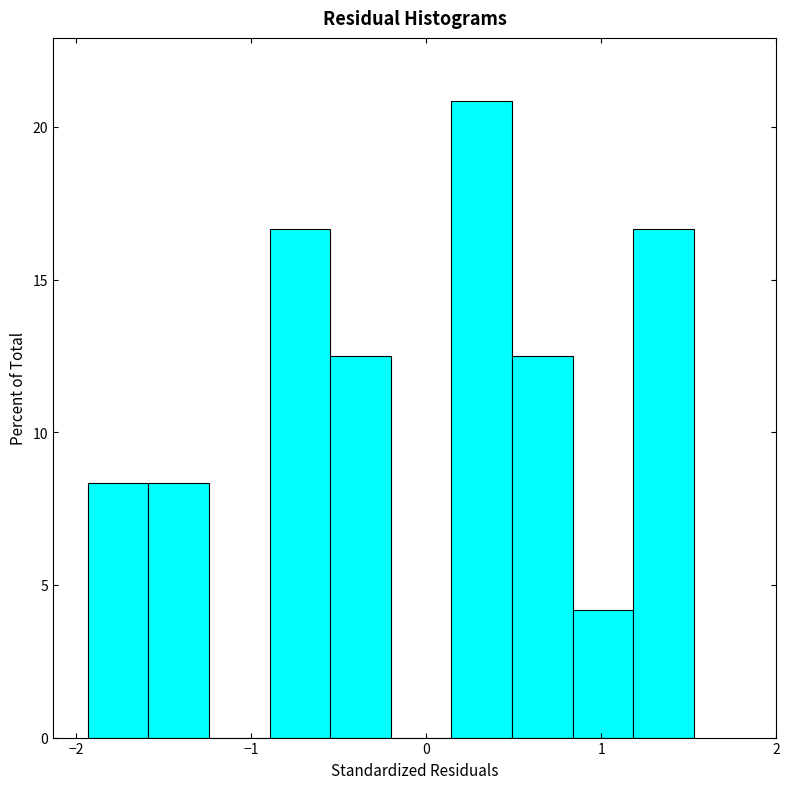

Around what value on the x-axis is the tallest bar? Give the approximate position of its centre, as read against the axis.

0.3